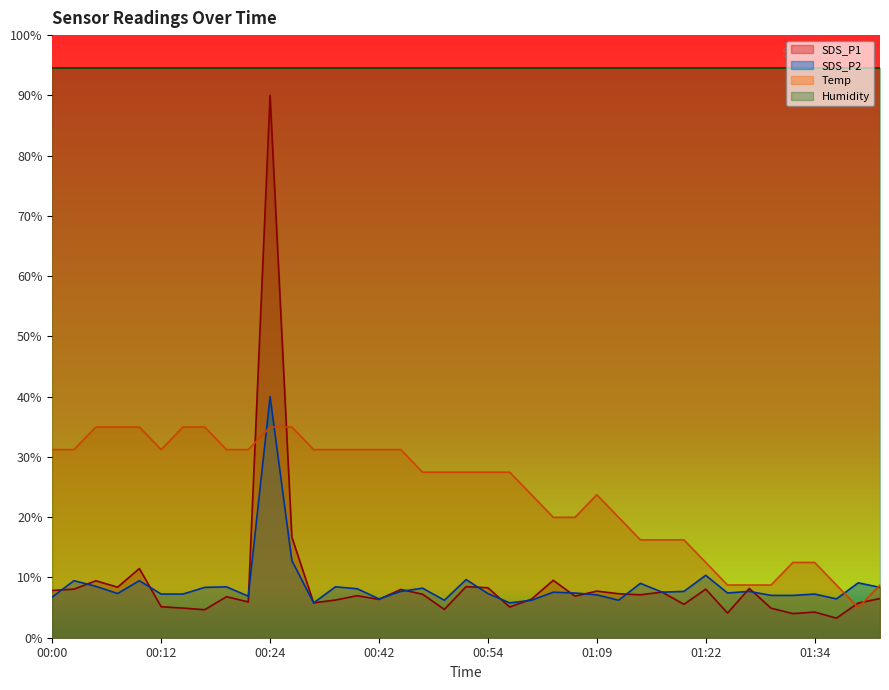

What is the label of the 22nd point from the right?

00:47